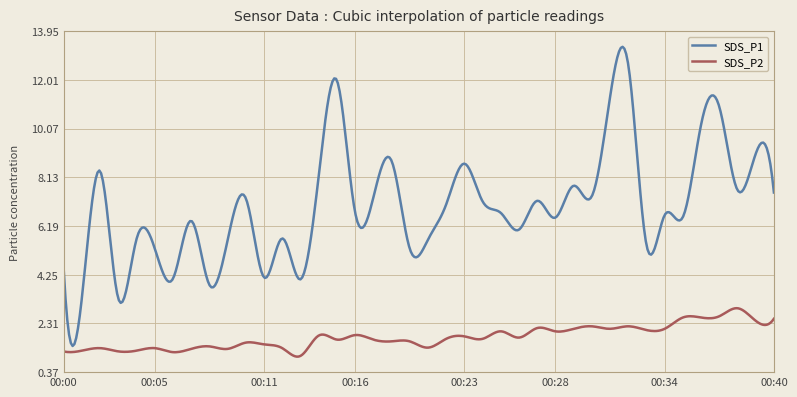

Rank the series by their maximum value, from highest to lowest.

SDS_P1, SDS_P2